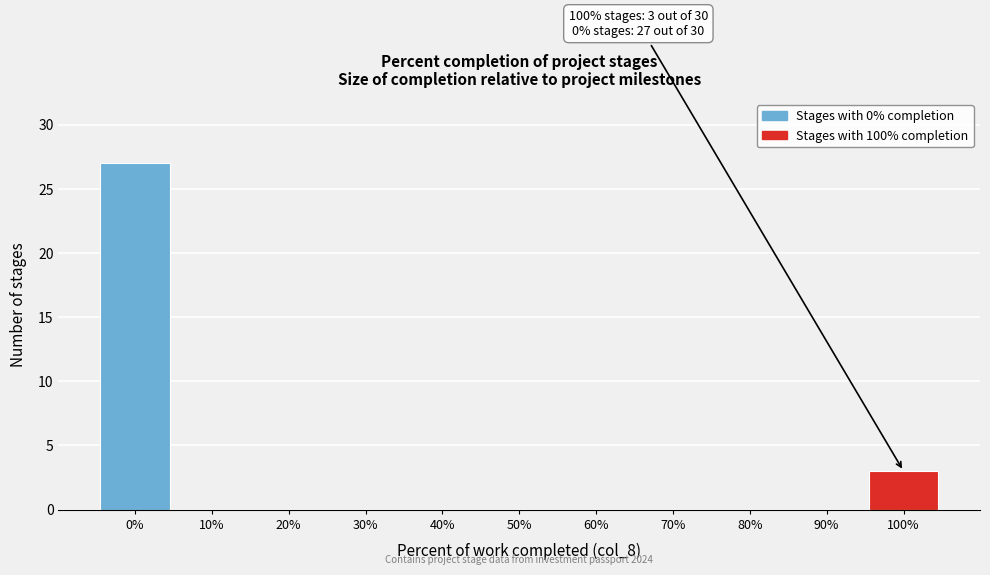

Reading right to left, list all the values displayed in this chart.

100%=3	90%=0	80%=0	70%=0	60%=0	50%=0	40%=0	30%=0	20%=0	10%=0	0%=27